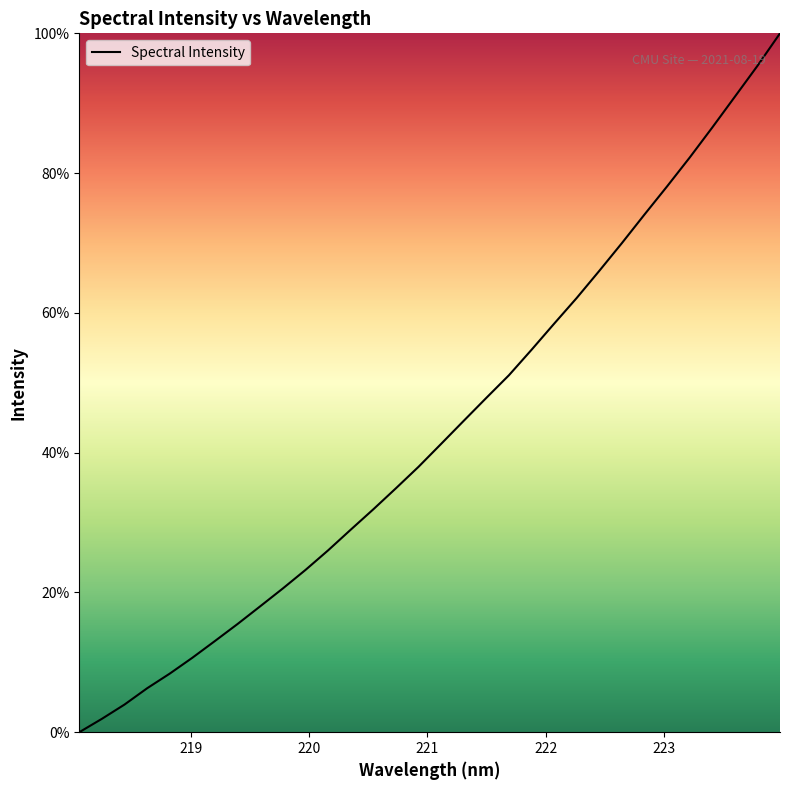

What is the greatest value displayed?

100.0